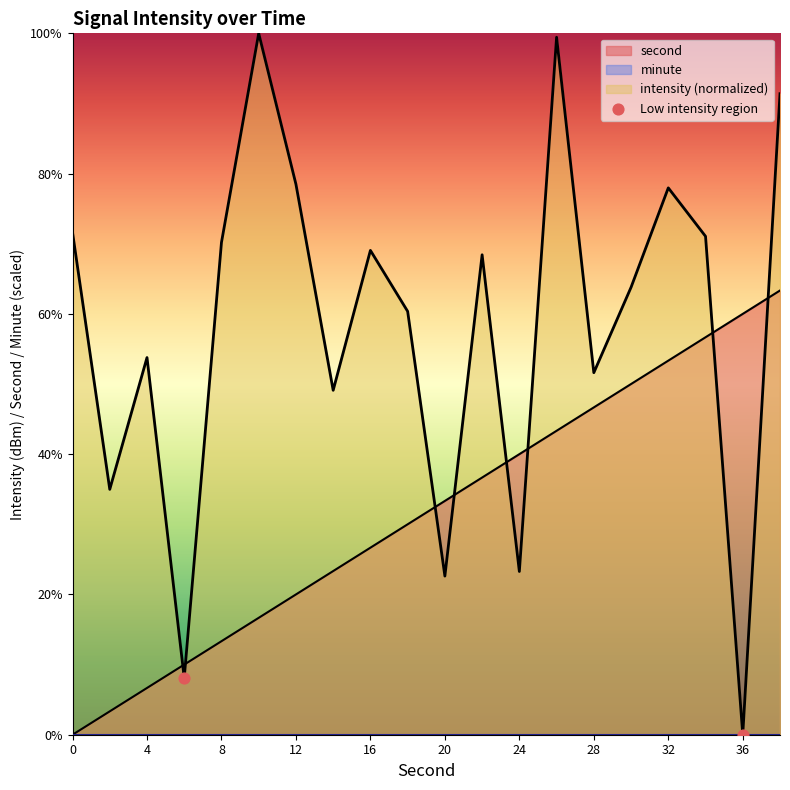

Which series has the largest total across all categories?

intensity